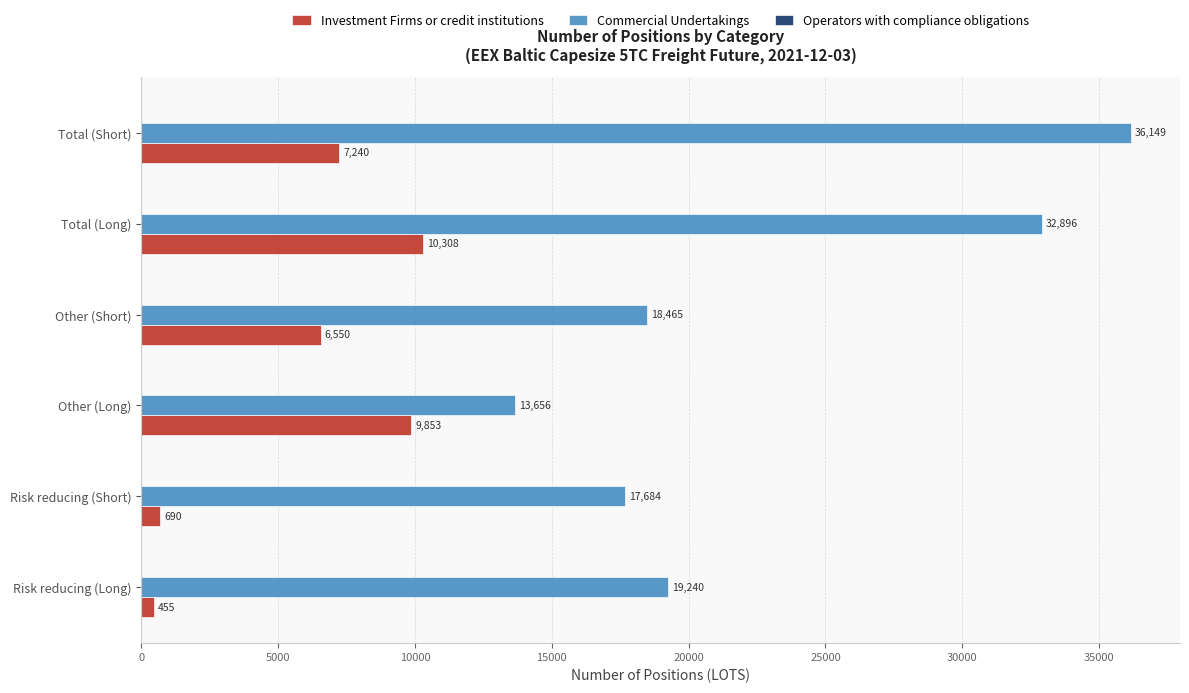

Which series has the widest spread of values?

Commercial Undertakings